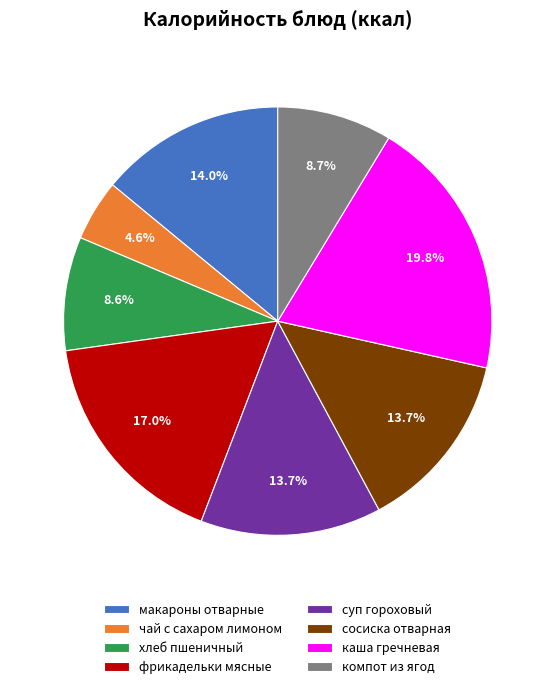

Count the number of slices in the pie.

8